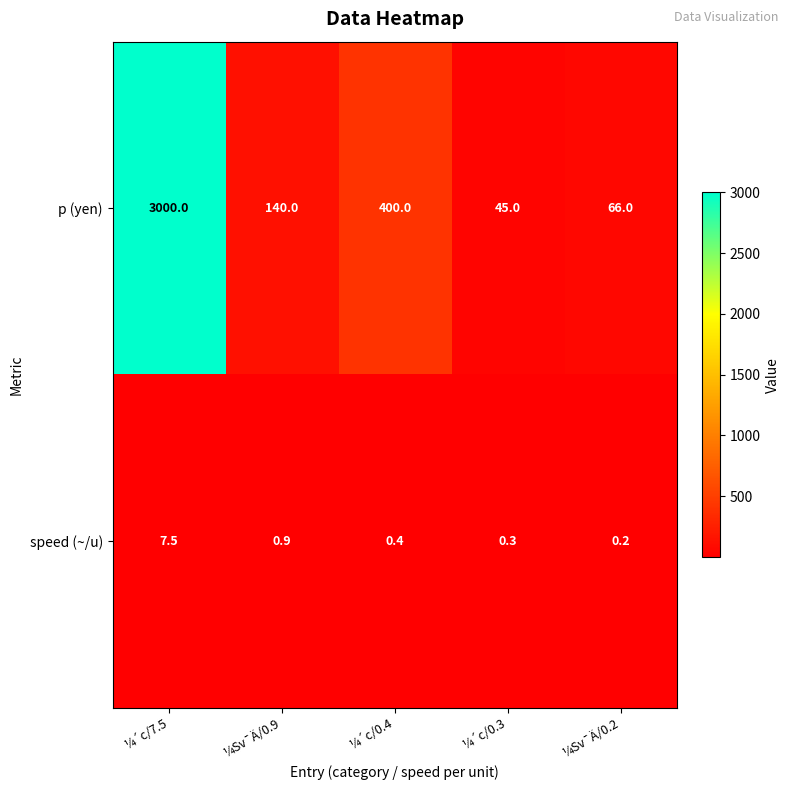

What is the smallest value displayed?

0.2